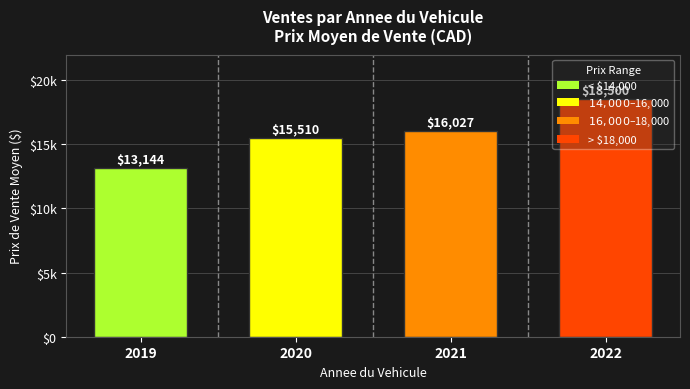

Are the bars horizontal?

No